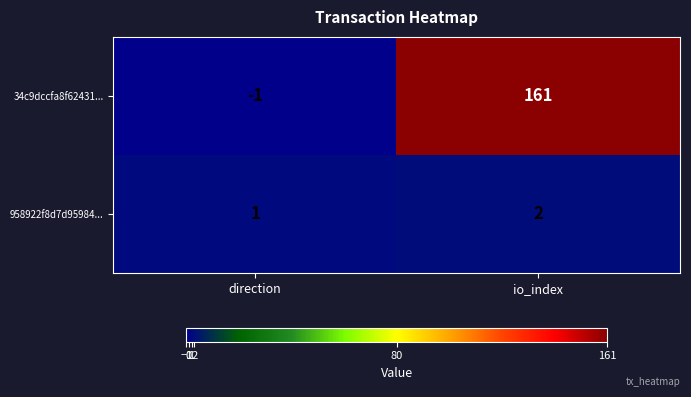

What is the sum of all 34c9dccfa8f62431... values?

160